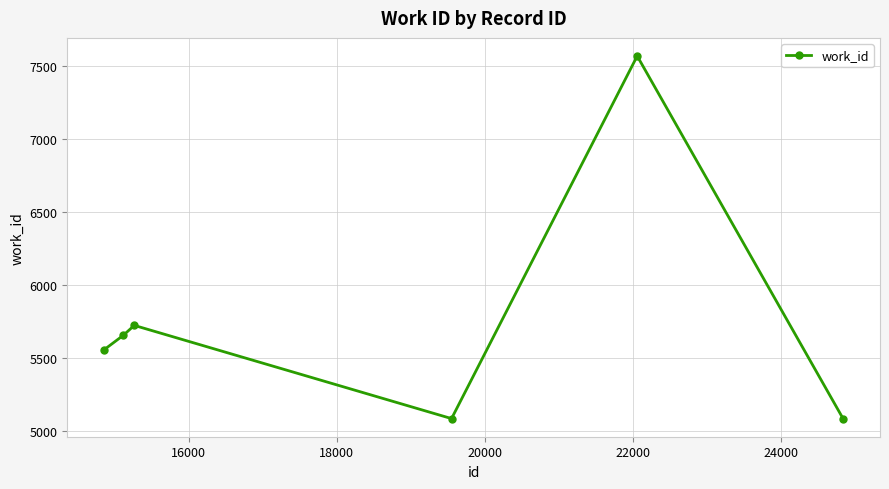

How many lines are shown in the chart?

1